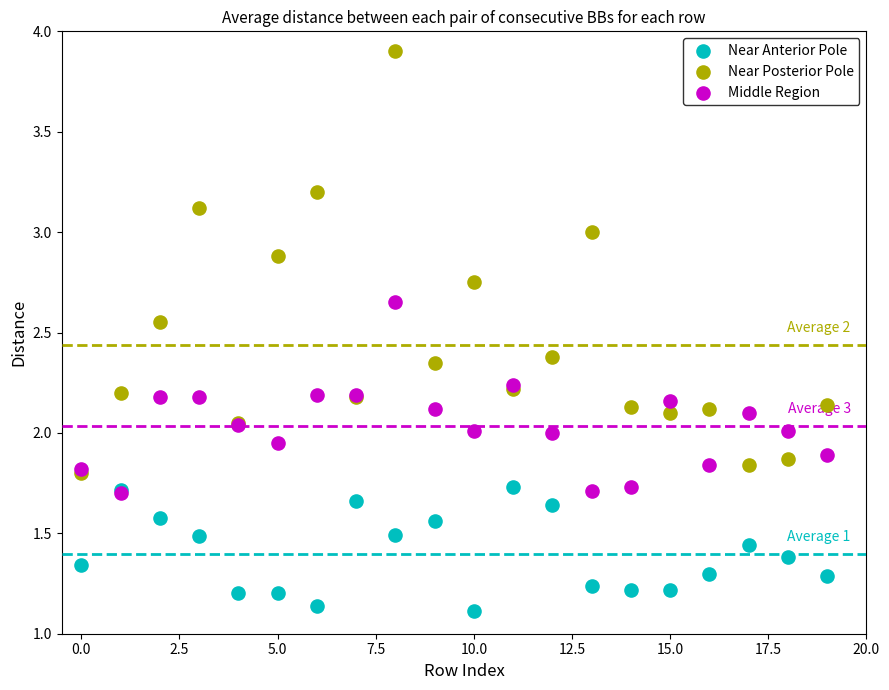

What are all the series names shown in the legend?

Near Anterior Pole, Near Posterior Pole, Middle Region